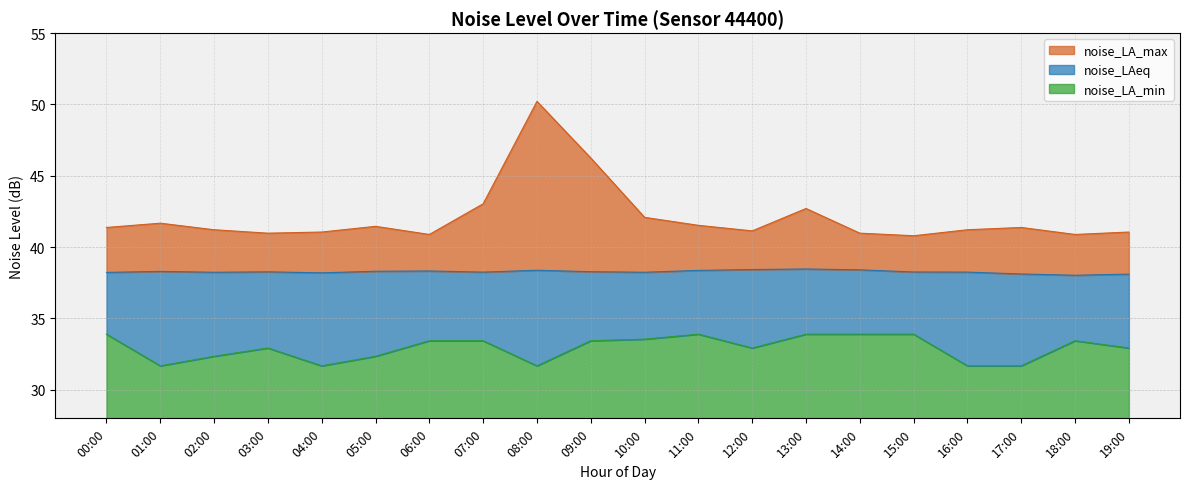

Reading right to left, extract all data points from this chart.

noise_LA_max: 41.1	40.9	41.4	41.2	40.8	41.0	42.7	41.1	41.5	42.1	46.2	50.2	43.0	40.9	41.5	41.1	41.0	41.2	41.7	41.4
noise_LAeq: 38.1	38.0	38.1	38.2	38.3	38.4	38.5	38.4	38.4	38.2	38.3	38.4	38.2	38.3	38.3	38.2	38.3	38.2	38.3	38.2
noise_LA_min: 32.9	33.4	31.7	31.7	33.9	33.9	33.9	32.9	33.9	33.5	33.4	31.7	33.4	33.4	32.4	31.7	32.9	32.4	31.7	33.9